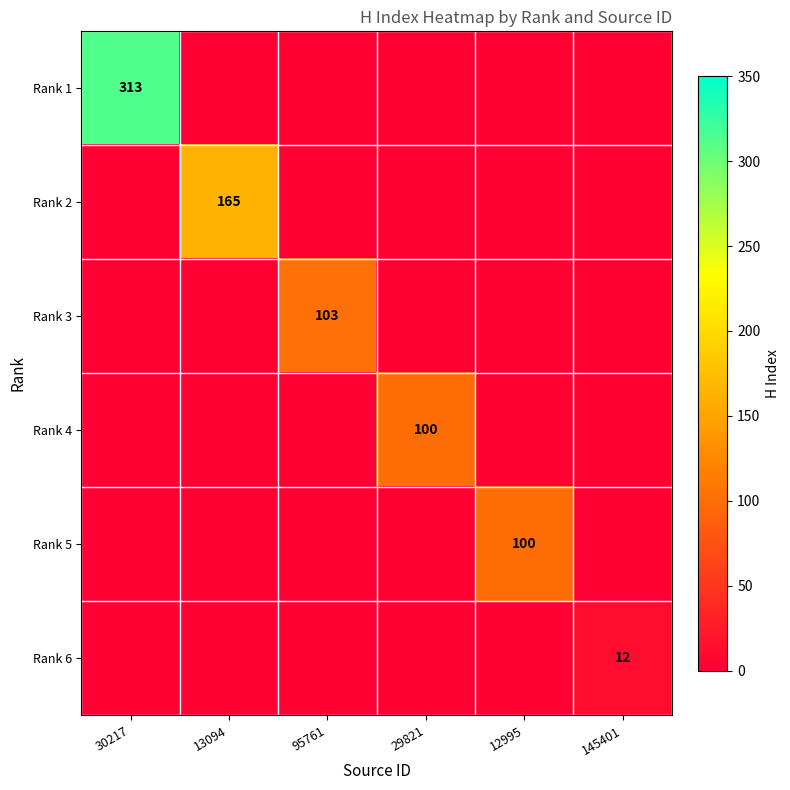

Is the value of Rank 3 at 95761 greater than the value of Rank 4 at 29821?

Yes